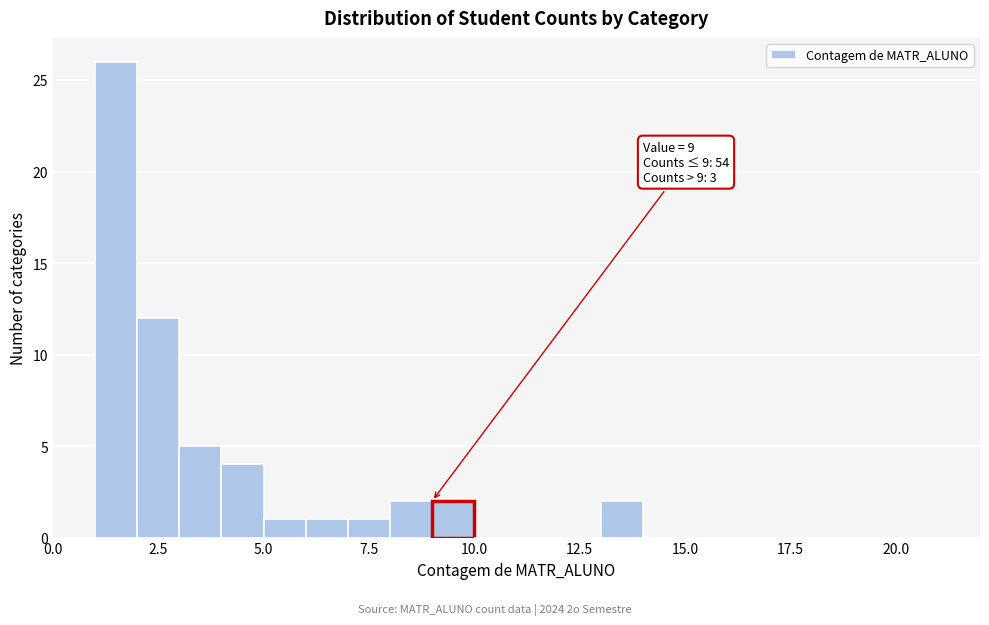

Around what value on the x-axis is the tallest bar? Give the approximate position of its centre, as read against the axis.

1.5